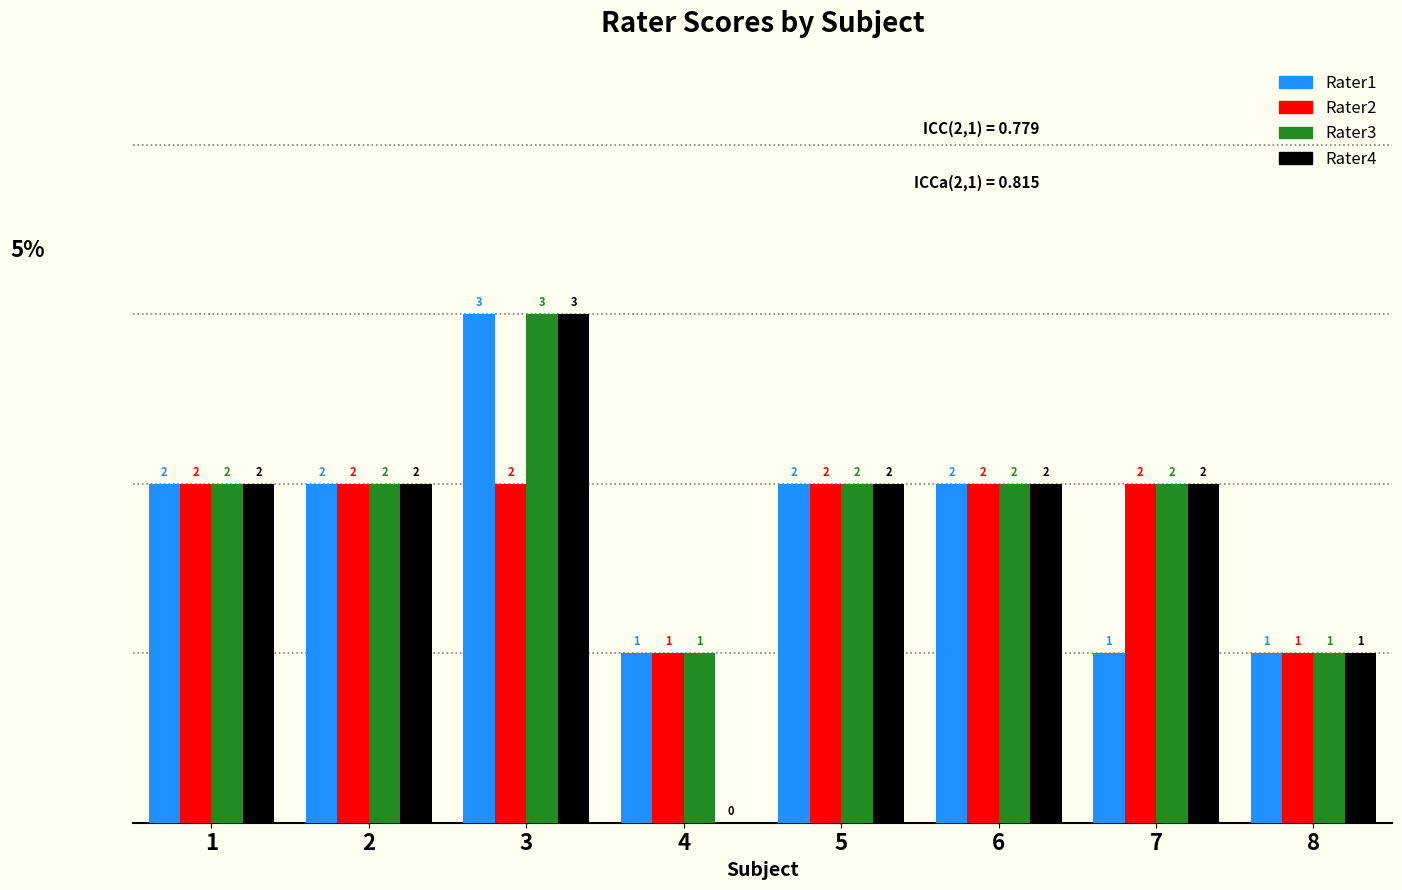

Which label corresponds to the largest value in the chart?

3